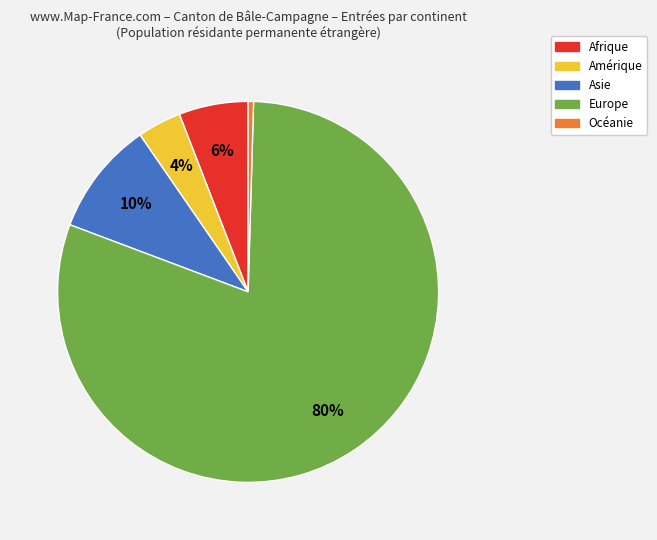

Between Afrique and Asie, which is larger?

Asie